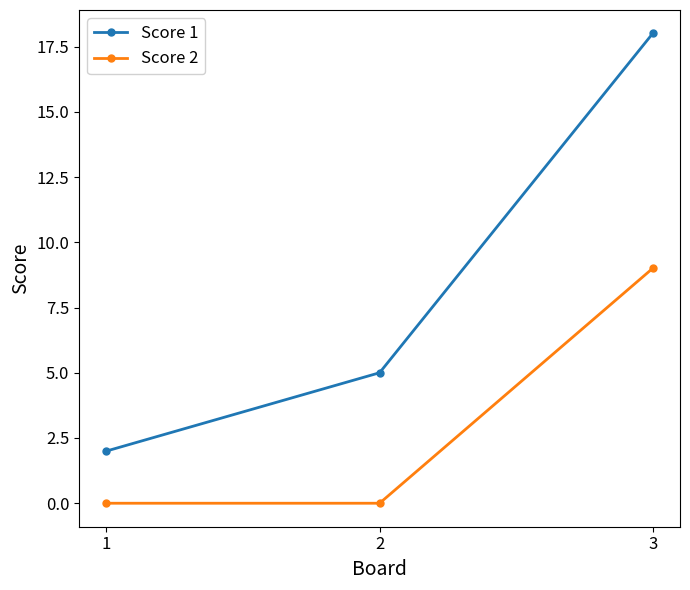

Rank the series by their average value, from highest to lowest.

Score 1, Score 2